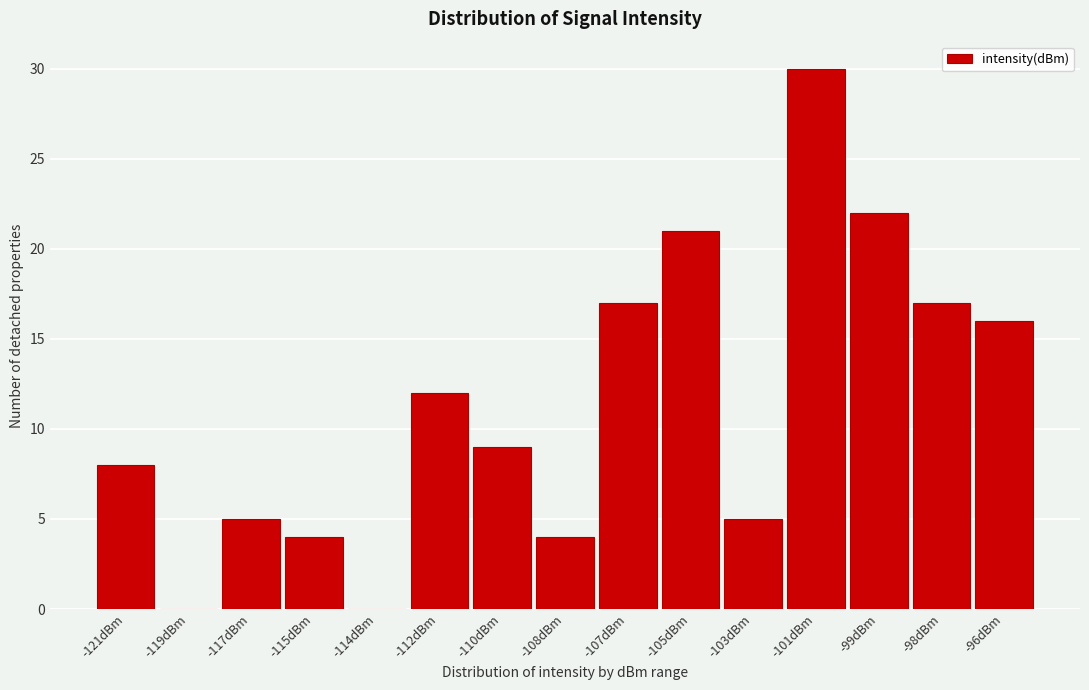

Reading left to right, what are all the values shown in this chart?

-121dBm=8	-119dBm=0	-117dBm=5	-115dBm=4	-114dBm=0	-112dBm=12	-110dBm=9	-108dBm=4	-107dBm=17	-105dBm=21	-103dBm=5	-101dBm=30	-99dBm=22	-98dBm=17	-96dBm=16